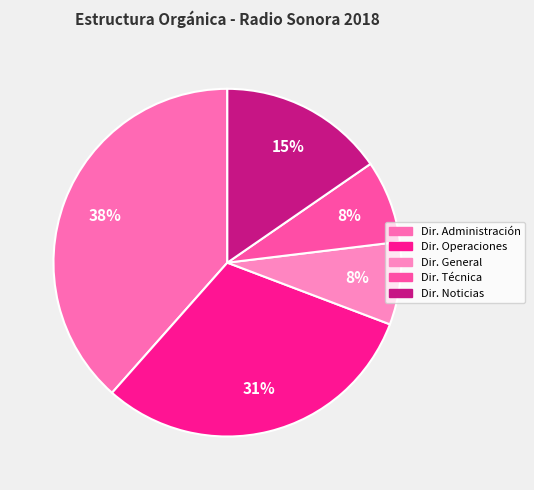

Count the number of slices in the pie.

5